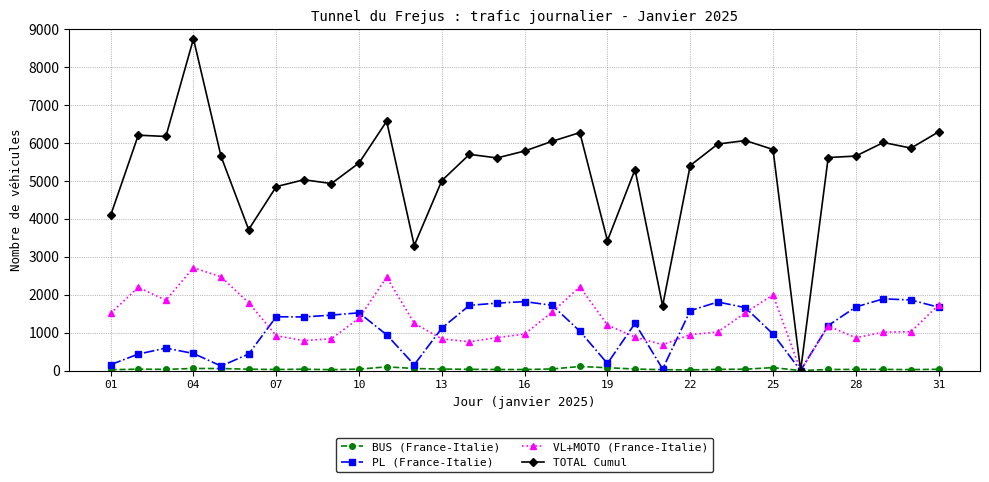

True or false: PL (France-Italie) has more than 2 points higher than both neighbors.

True